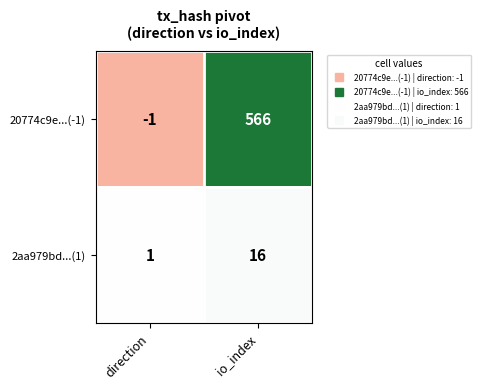

Rank the series by their average value, from lowest to highest.

2aa979bd...(1), 20774c9e...(-1)